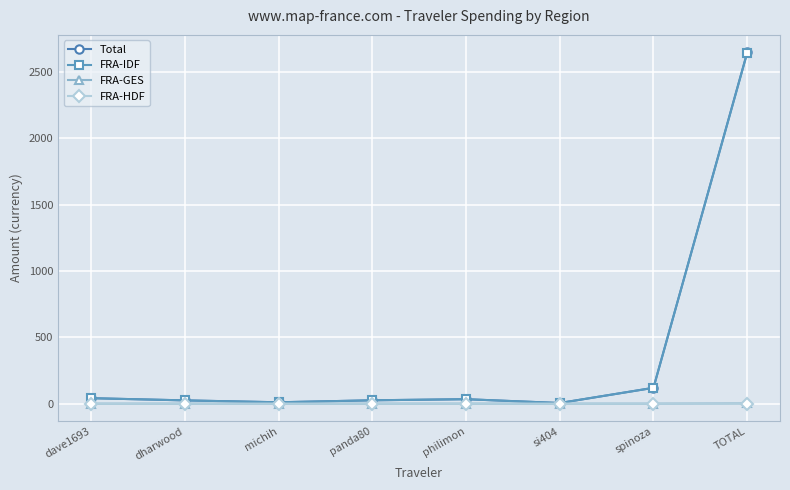

Where is Total nearest to the value 1325?

spinoza